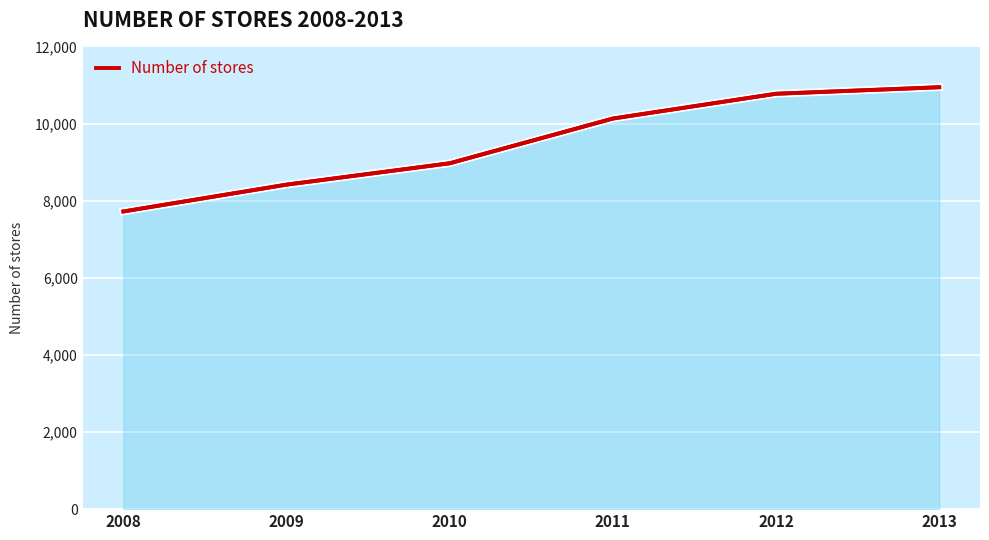

True or false: the data has more than 2 interior local peaks.

False